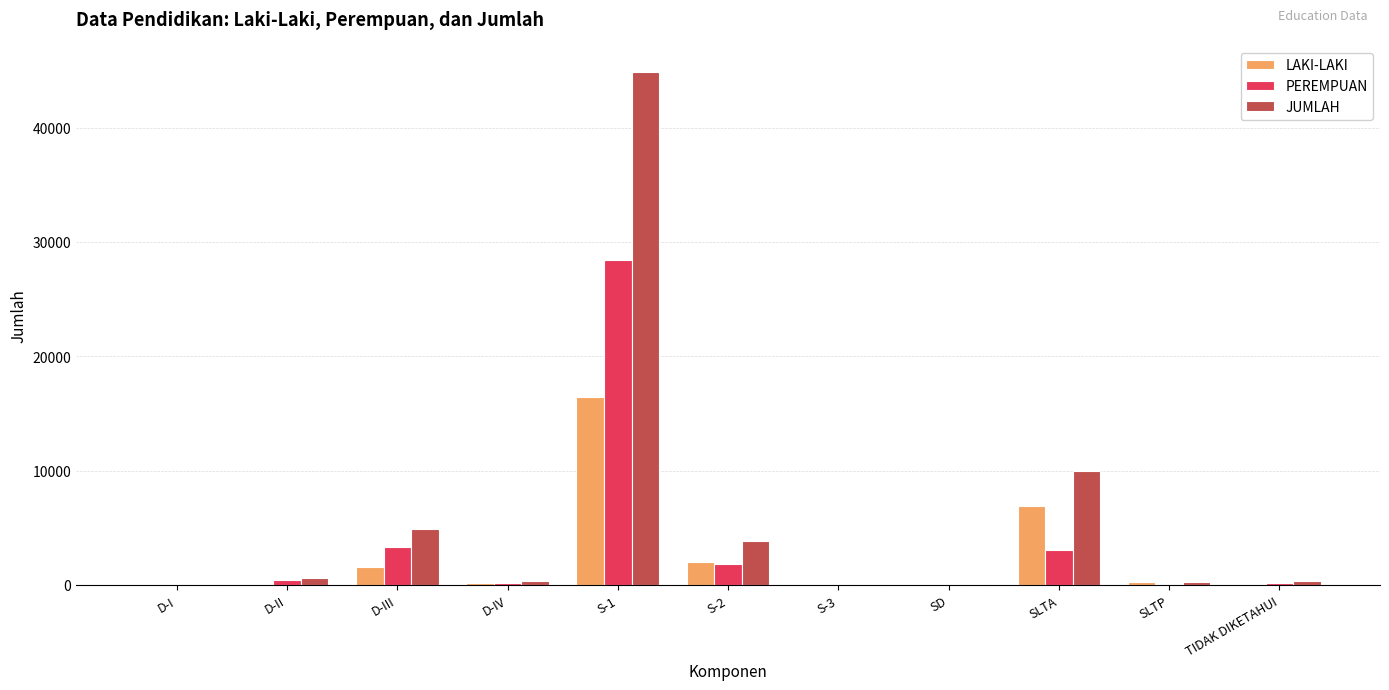

Is it true that LAKI-LAKI equals 1875 at SLTA?

False